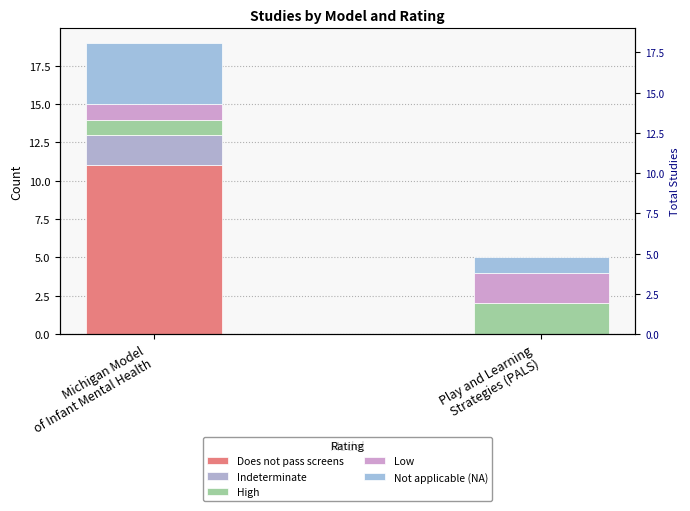

Reading right to left, transcribe all the data shown in this chart.

Does not pass screens: Play and Learning
Strategies (PALS)=0	Michigan Model
of Infant Mental Health=11
Indeterminate: Play and Learning
Strategies (PALS)=0	Michigan Model
of Infant Mental Health=2
High: Play and Learning
Strategies (PALS)=2	Michigan Model
of Infant Mental Health=1
Low: Play and Learning
Strategies (PALS)=2	Michigan Model
of Infant Mental Health=1
Not applicable (NA): Play and Learning
Strategies (PALS)=1	Michigan Model
of Infant Mental Health=4